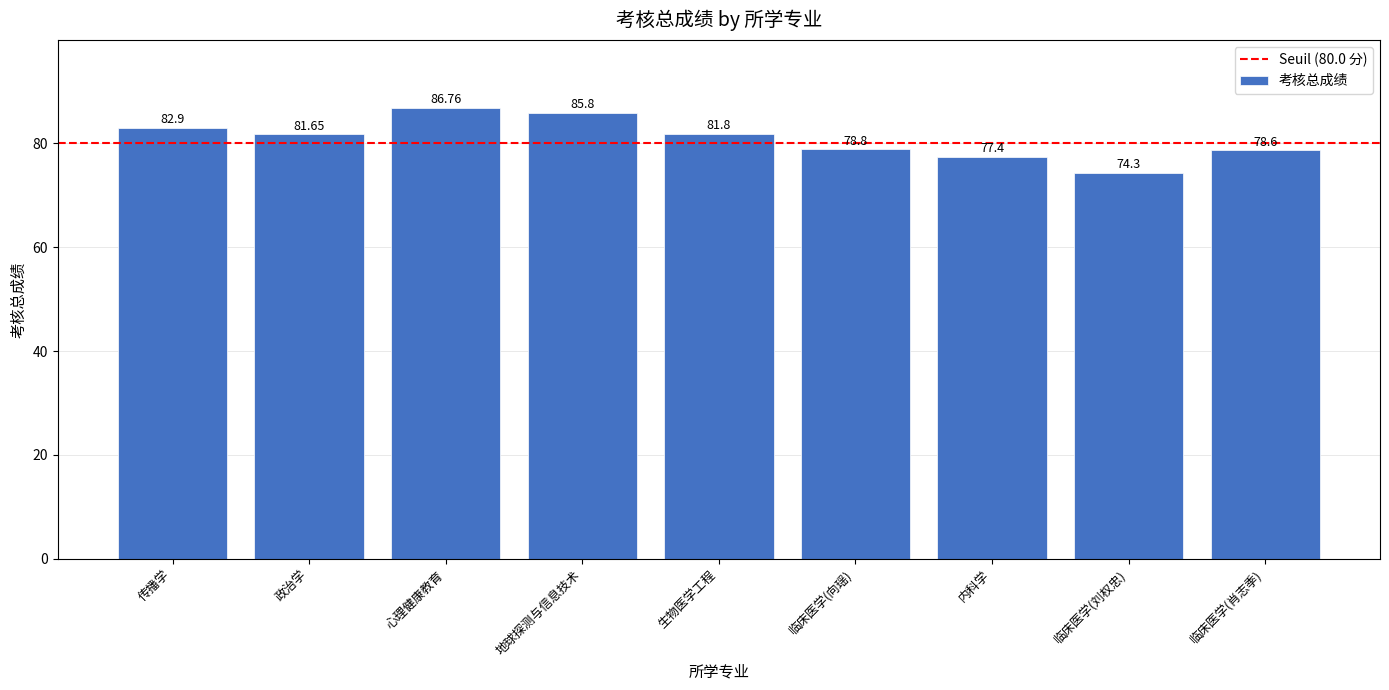

Count the number of values greater than 81.

5